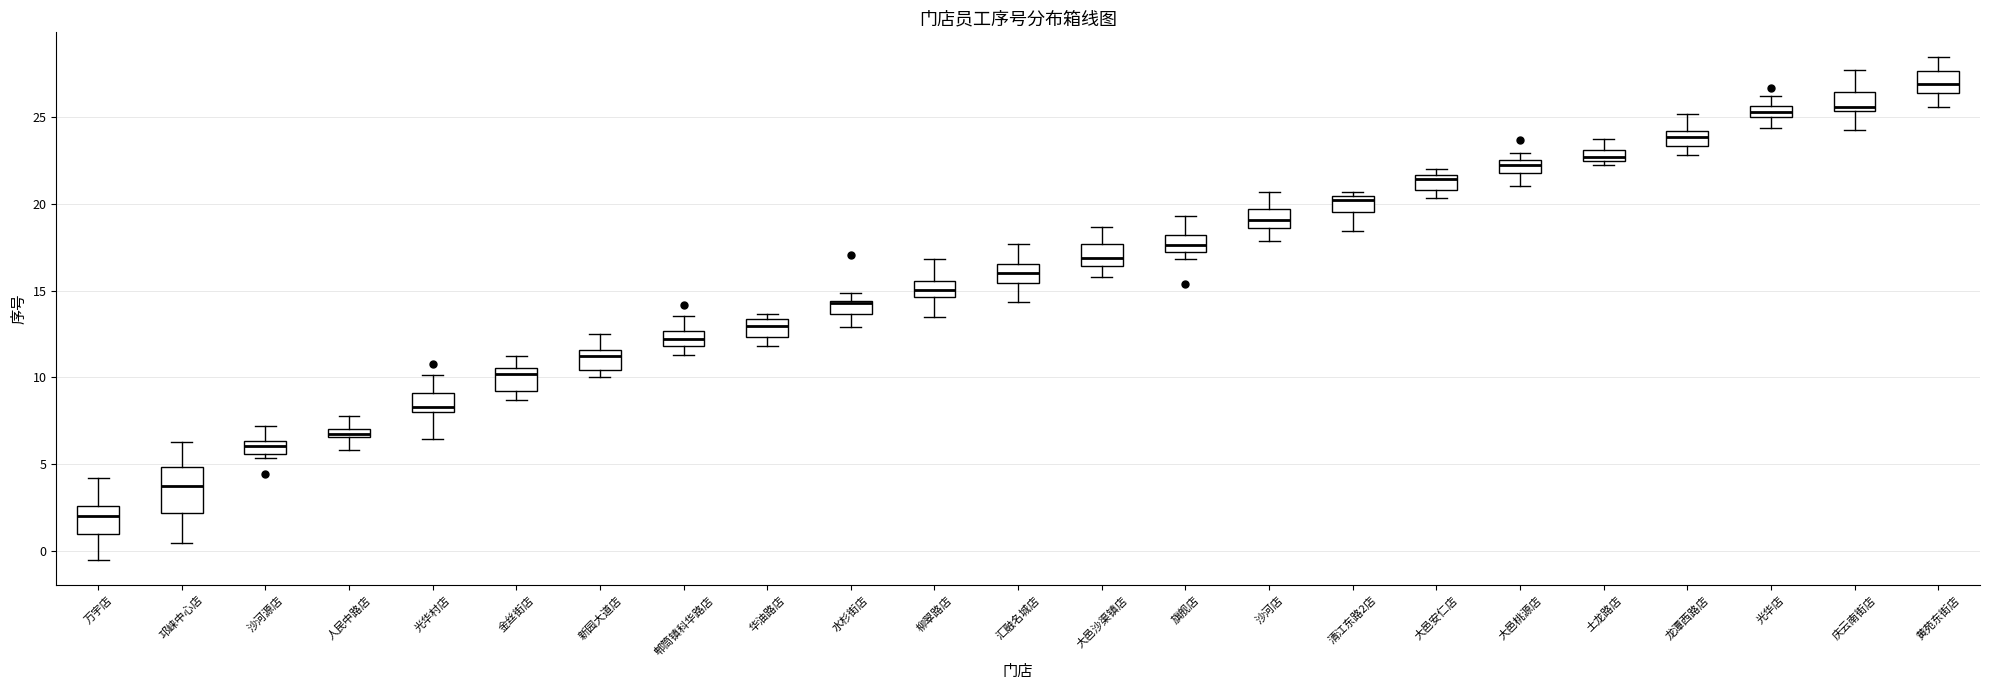

Where does the lower whisker of the box for 庆云南街店 end on the y-axis? The values are not printed on the chart, so give them approximately, as read against the axis.

24.5